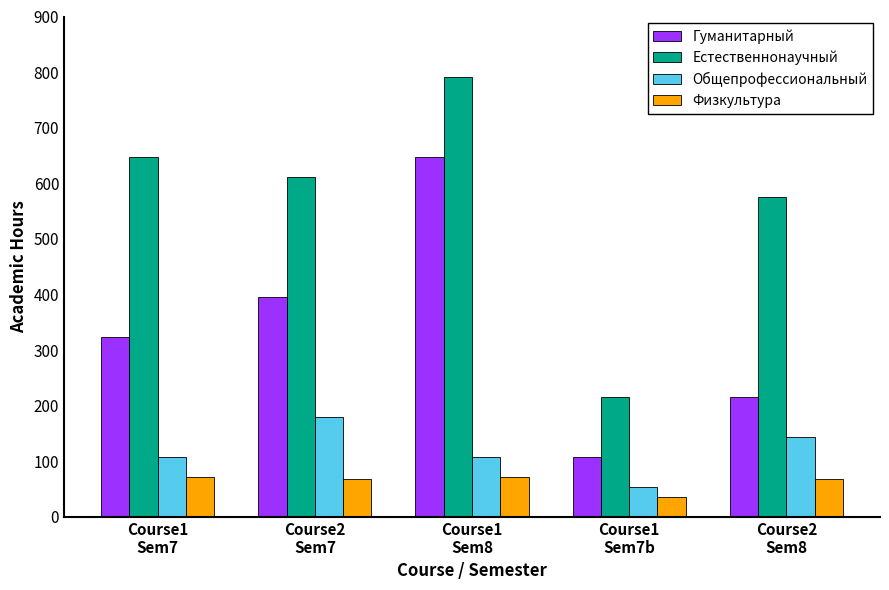

Which series has the largest total across all categories?

Естественнонаучный